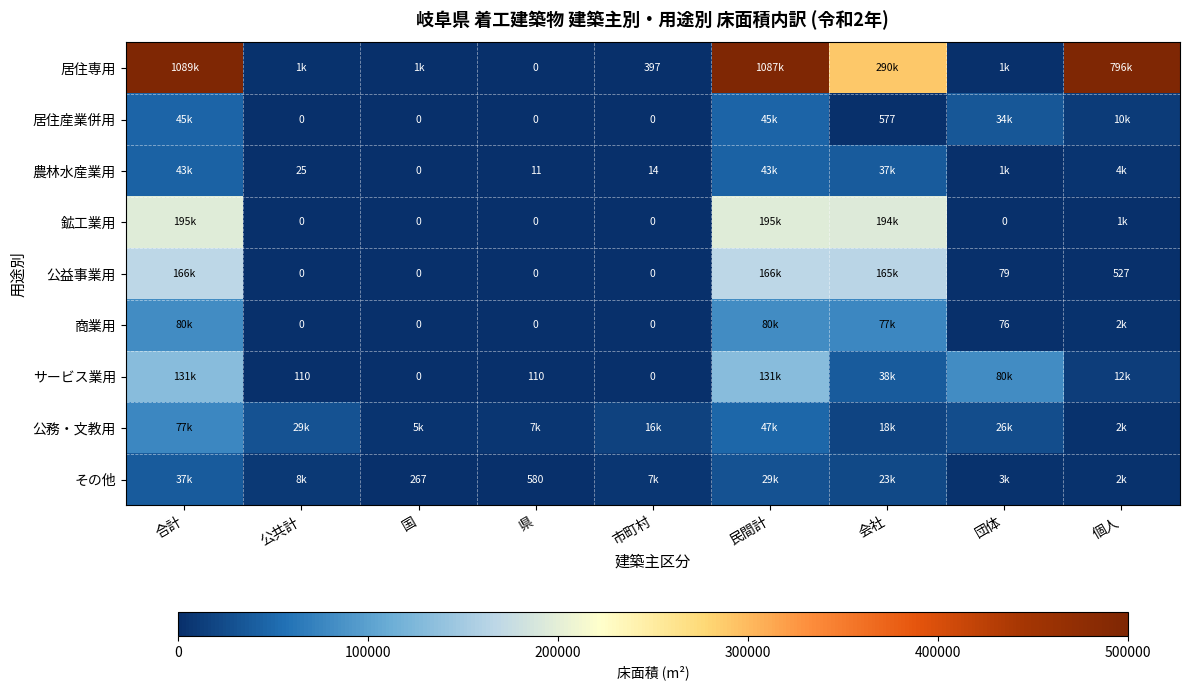

Which category has the lowest value across all series?

県